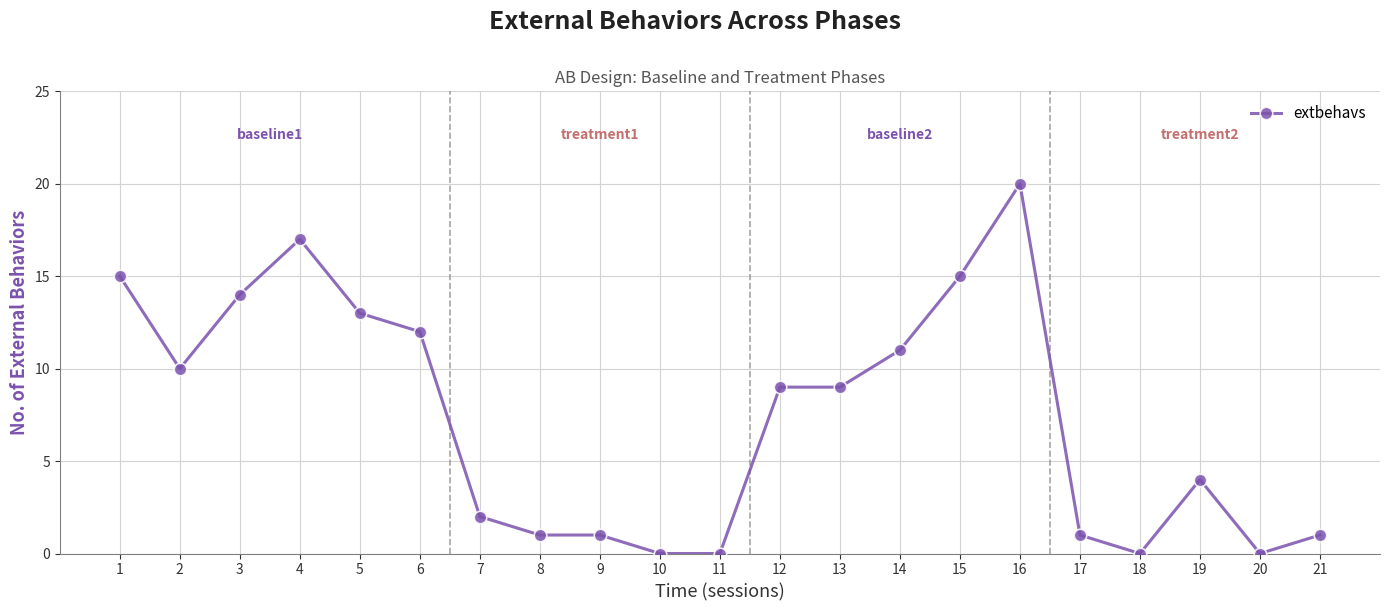

How many lines are shown in the chart?

1